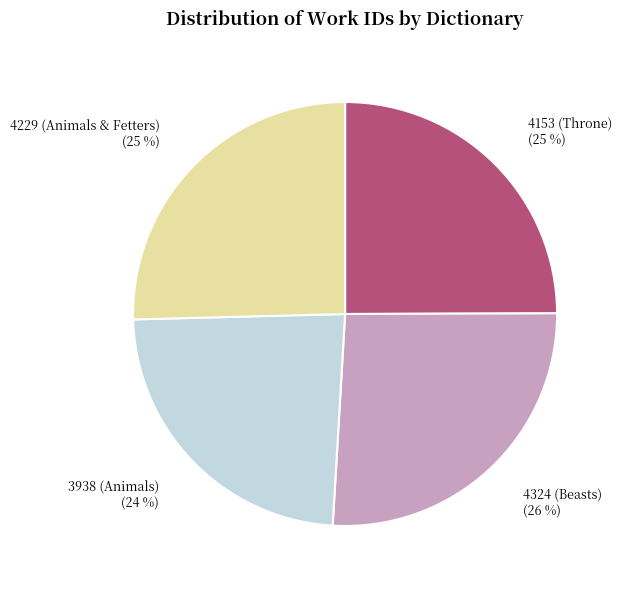

Combined, do 4153 (Throne) and 3938 (Animals) account for over 50%?

No